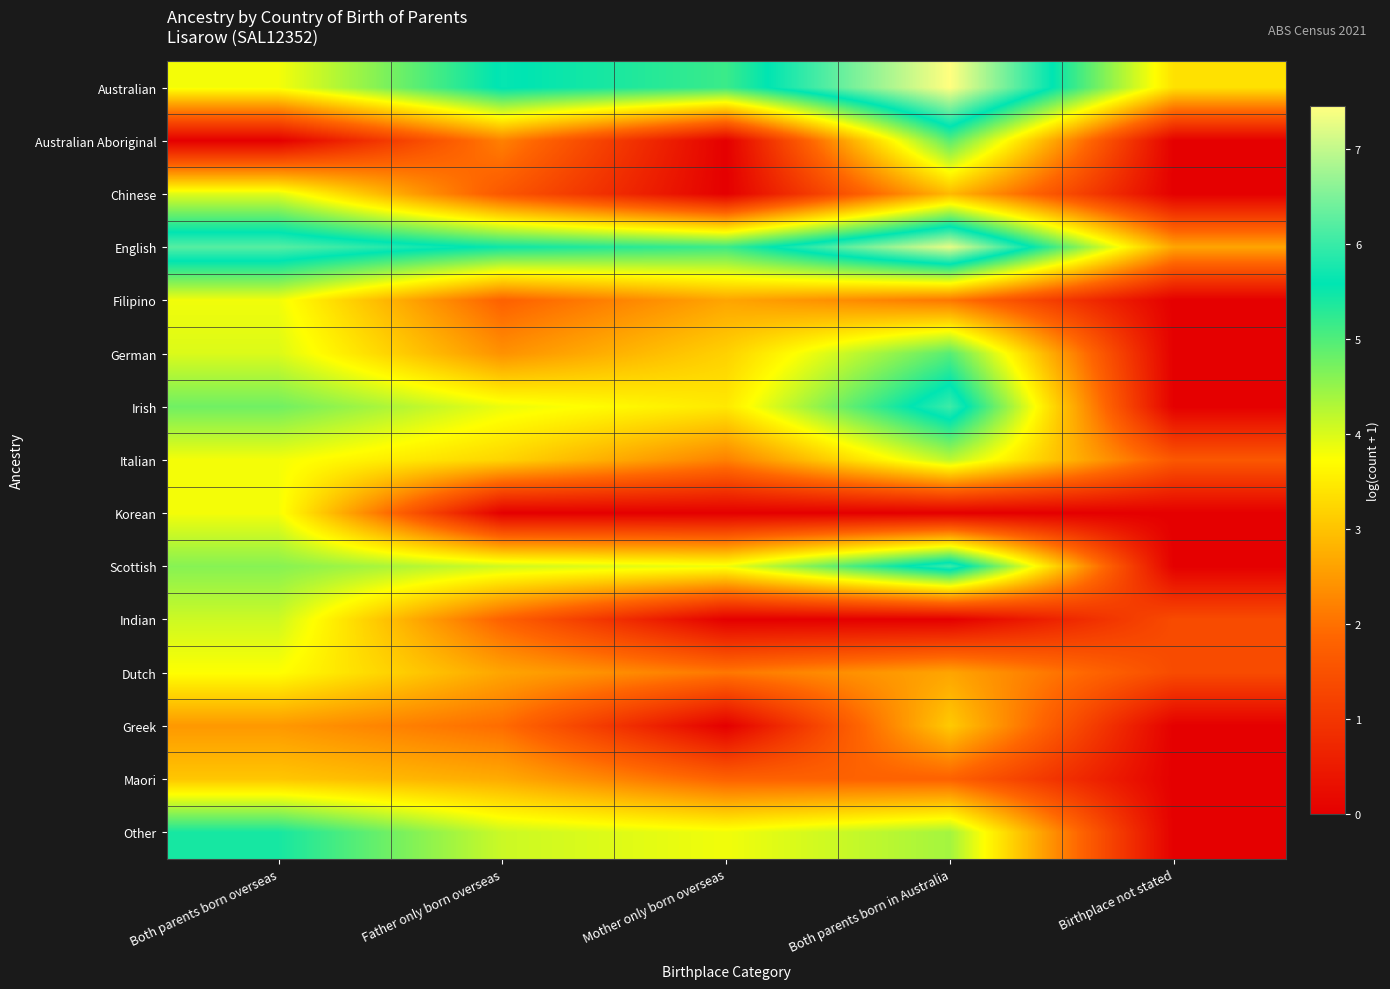

What is the total value across all series at Father only born overseas?

43.5